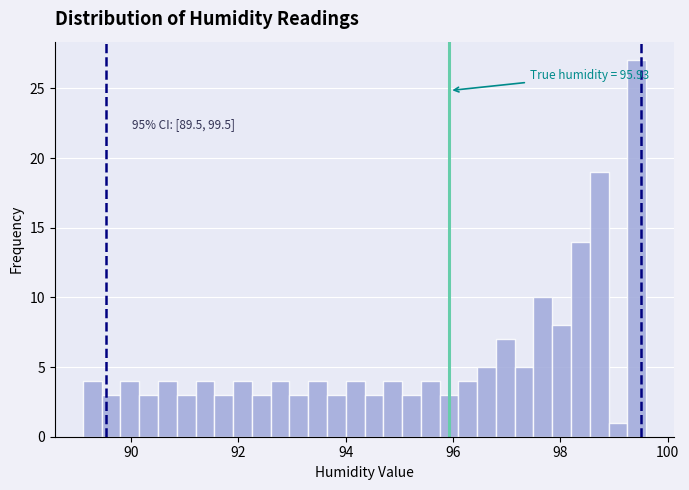

Read against the x-axis, roughly where is the centre of the tallest bar?

99.4